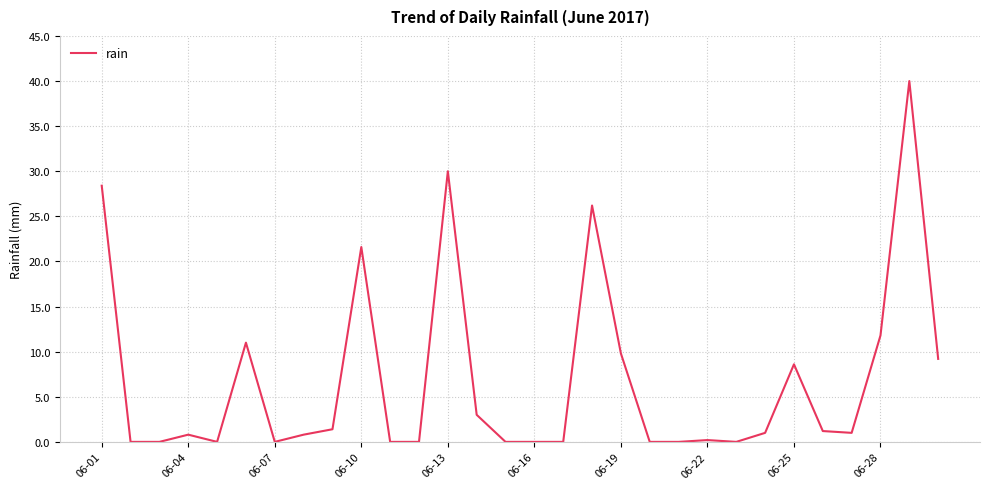

What is the sum of all values?

206.0